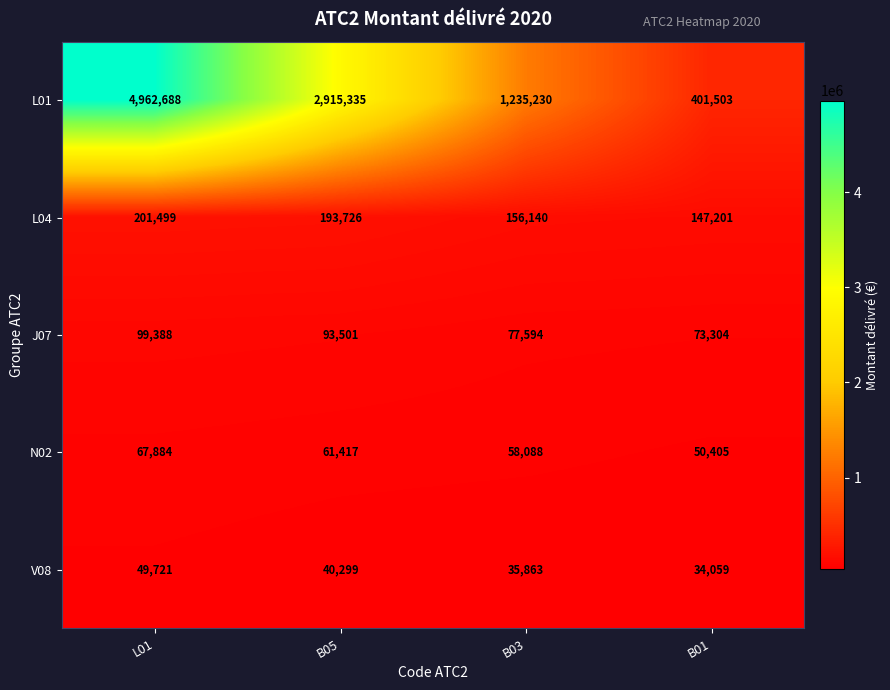

What is the total value across all series at B01?

706472